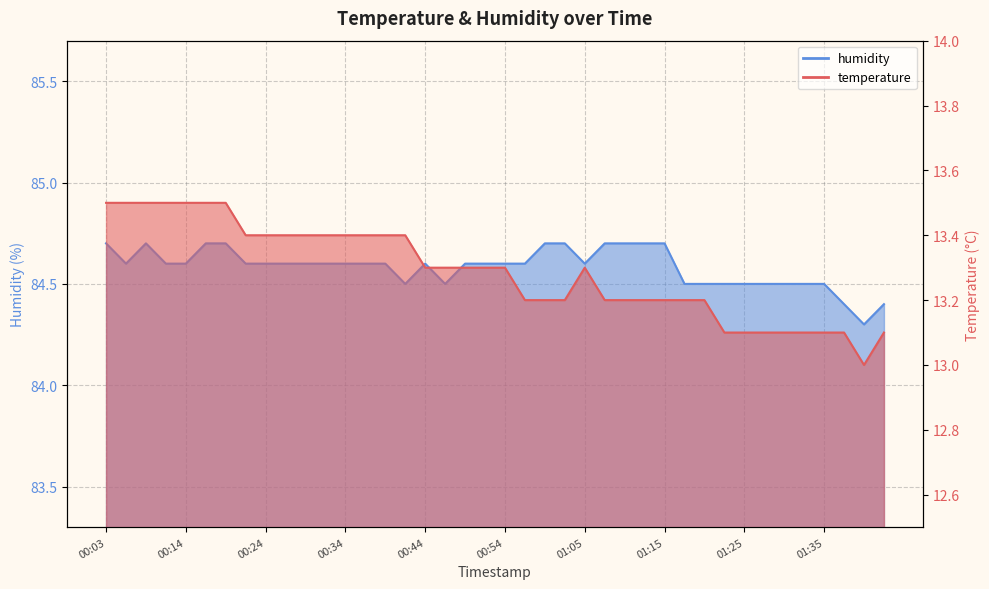

True or false: temperature and humidity intersect in this chart.

False